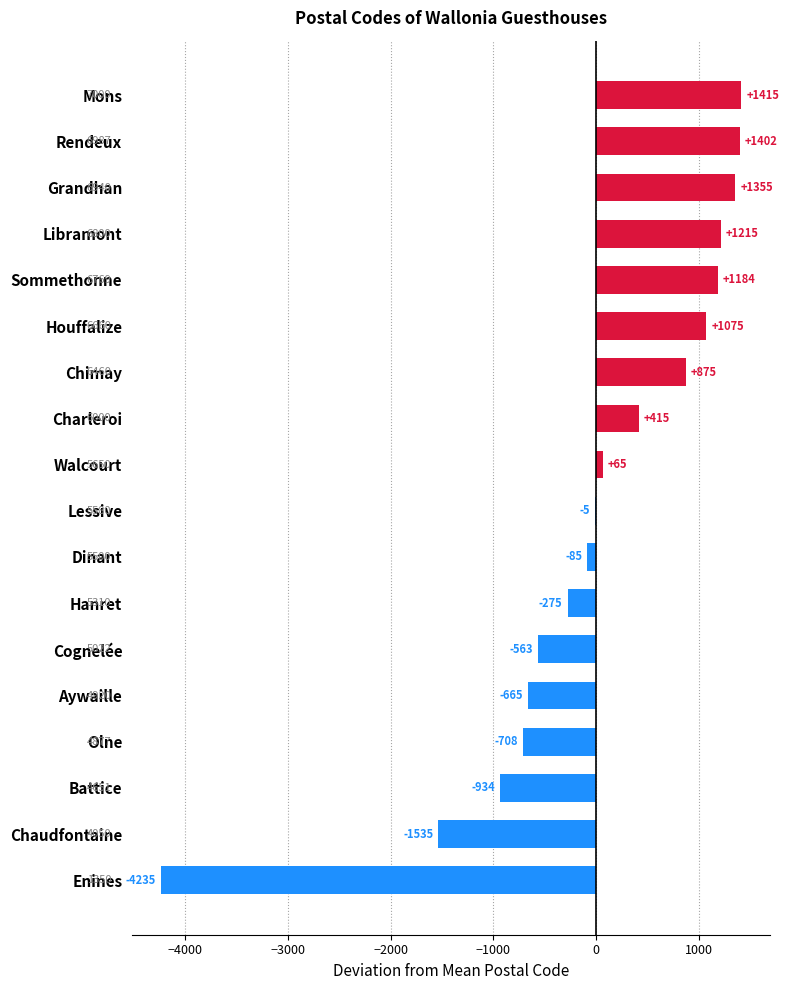

What is the greatest value displayed?

1415.2